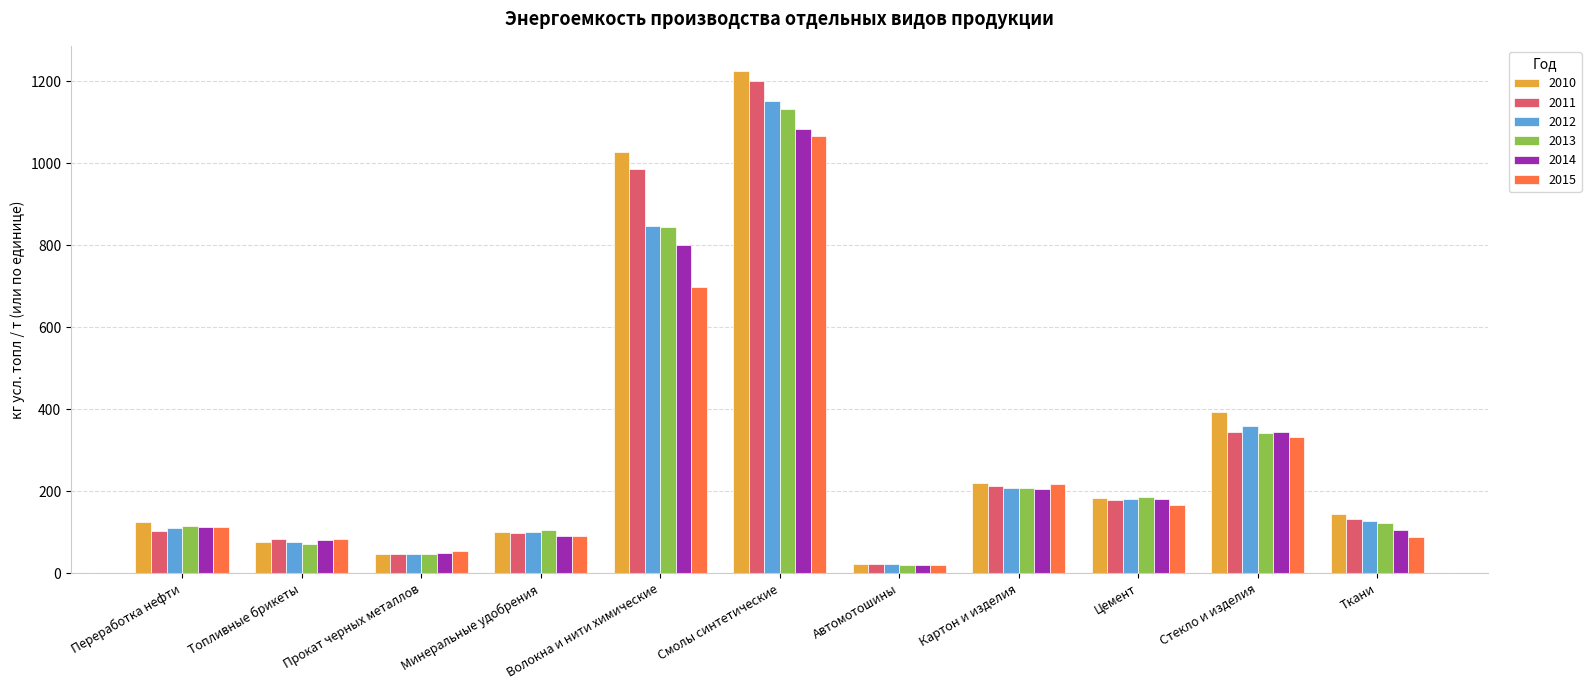

What is the total value across all series at Волокна и нити химические?

5205.2